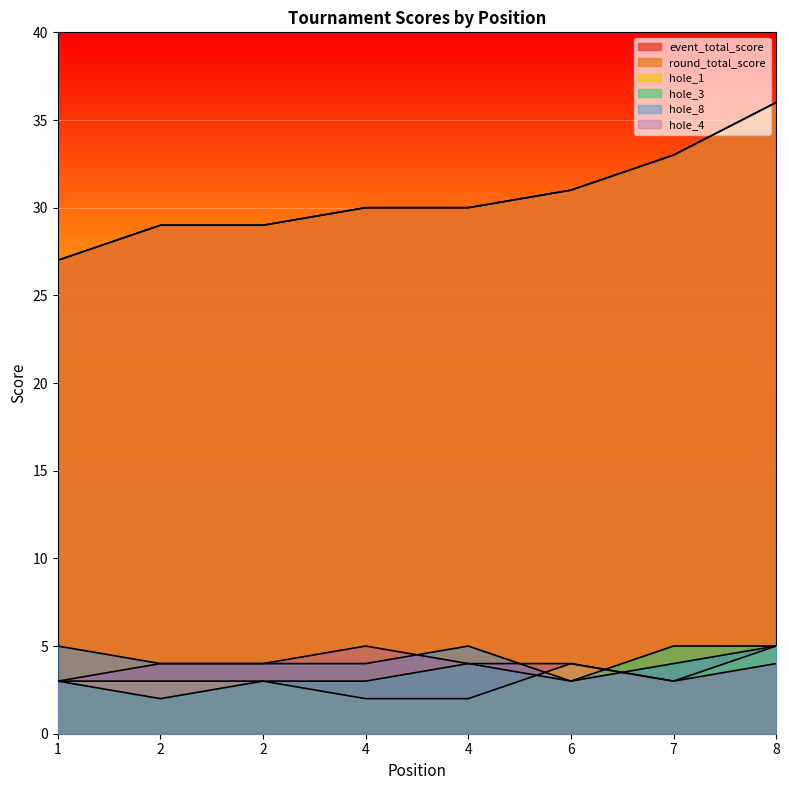

True or false: round_total_score has more than 1 points higher than both neighbors.

False